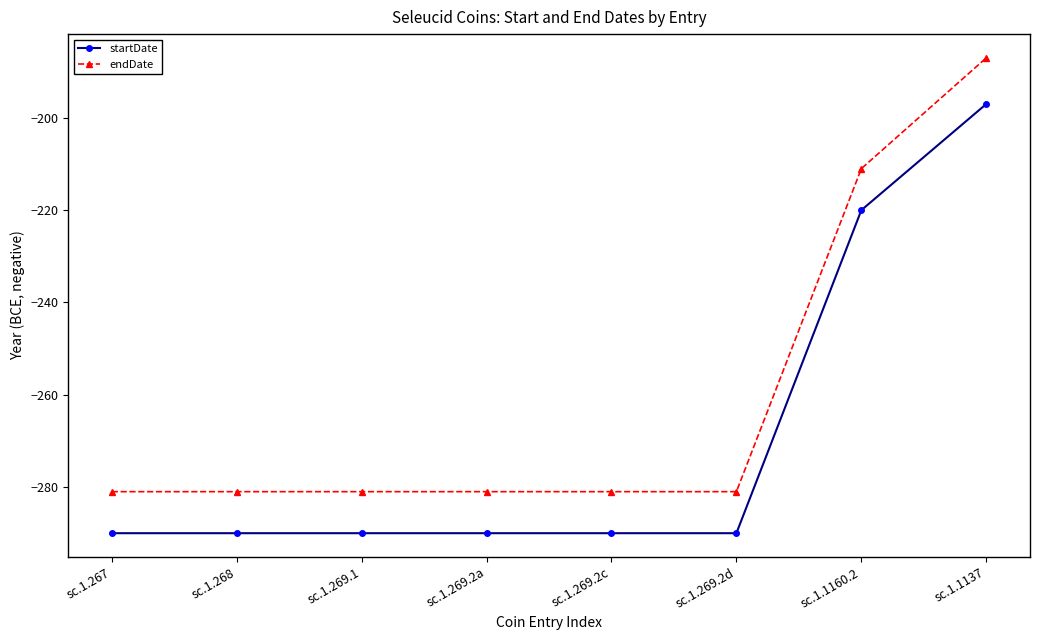

What are all the series names shown in the legend?

startDate, endDate